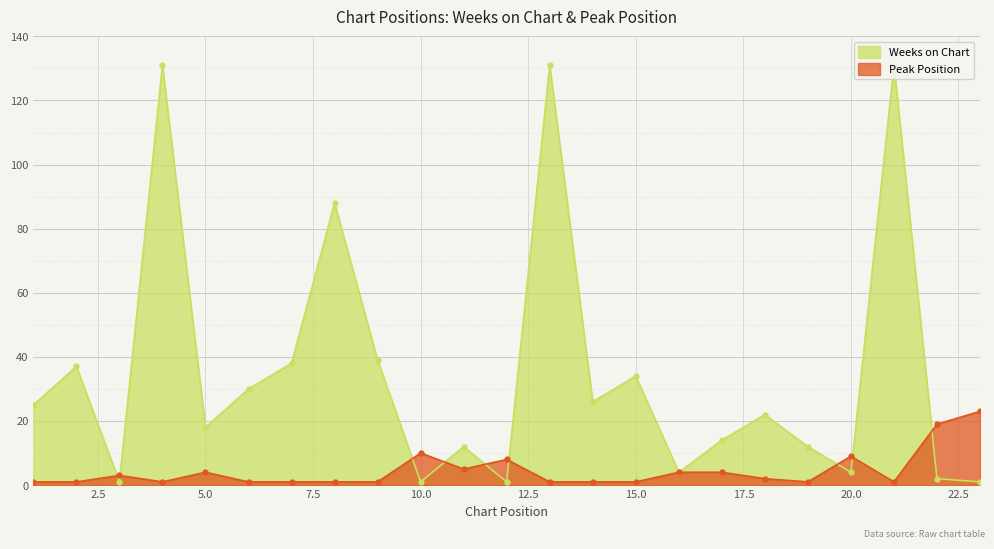

What is the value of the Weeks on Chart point at the 14th from the left?

26